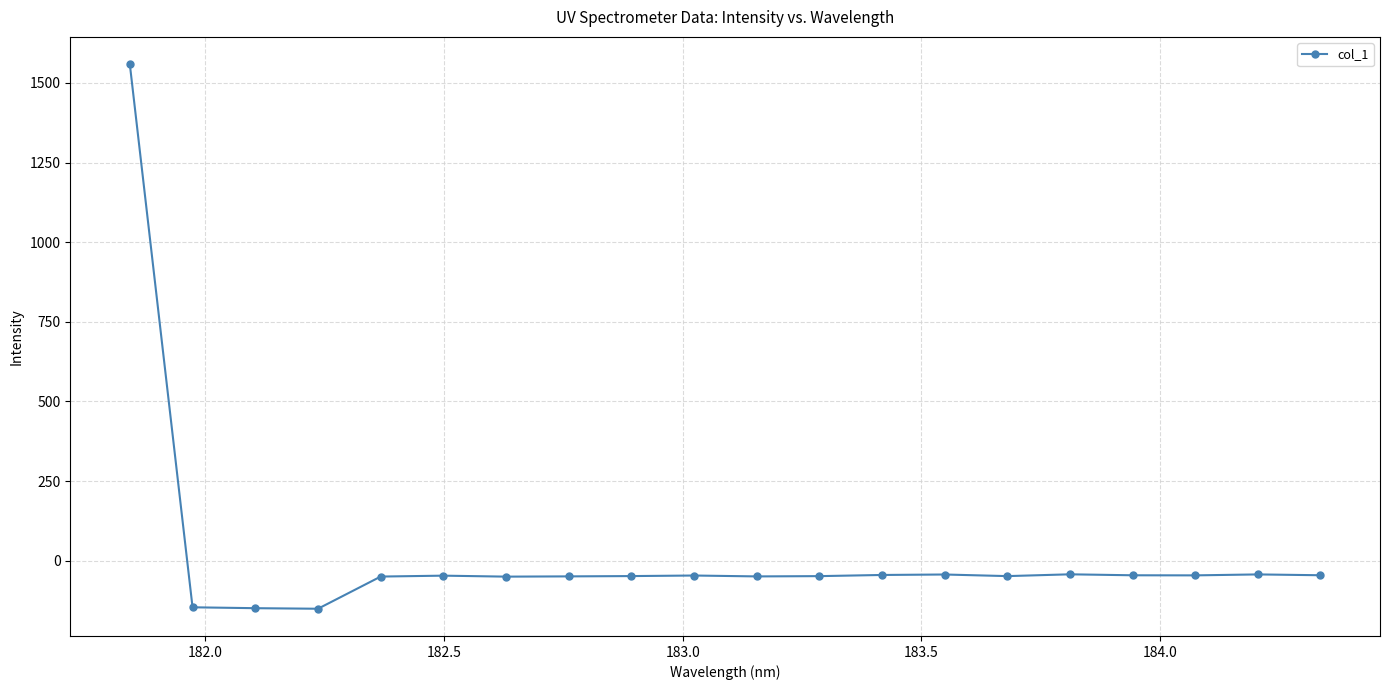

What is the maximum value shown in the chart?

1558.9